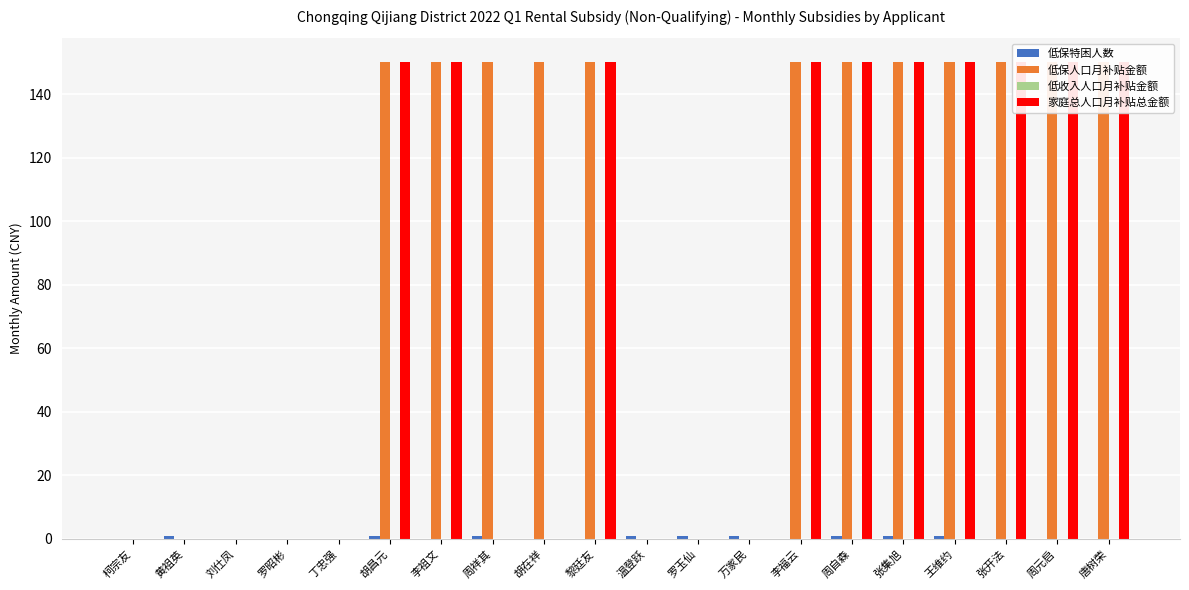

The 低保人口月补贴金额 series shows 74 at 柯宗友. True or false?

False